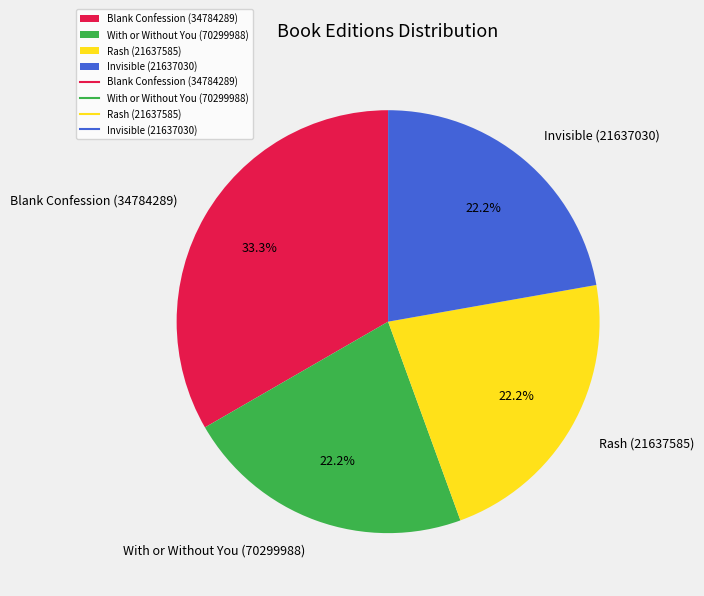

To the nearest percent, what is the difference between the largest and smallest slice percentages?

11%